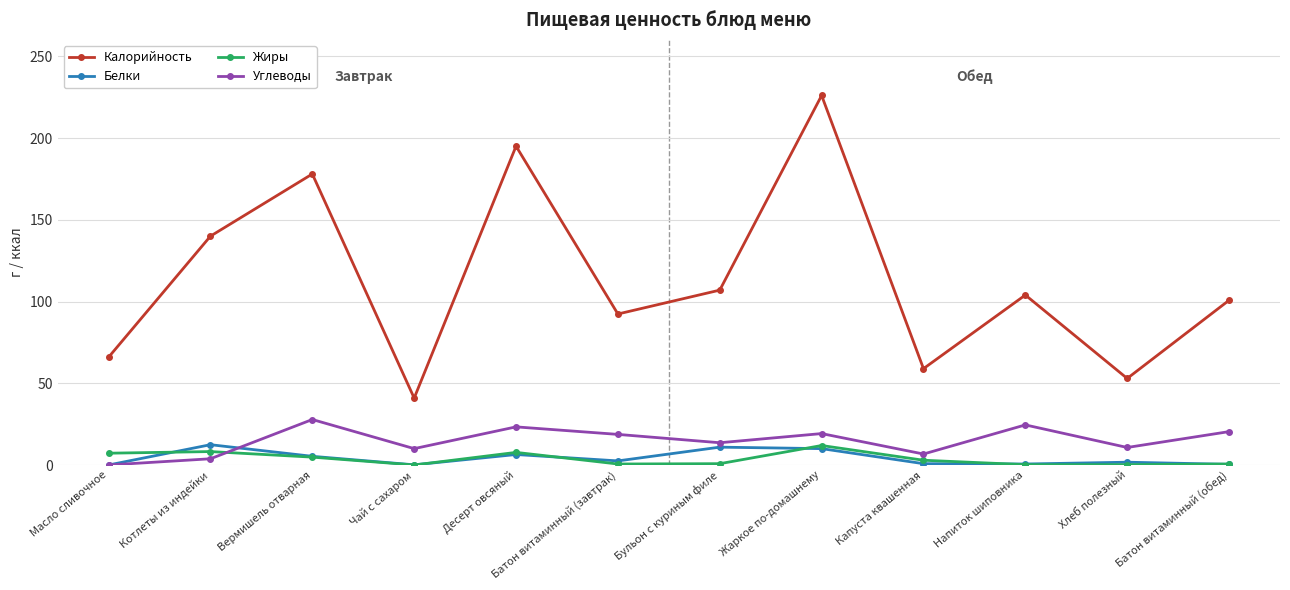

At which label does Калорийность first exceed 104?

Котлеты из индейки